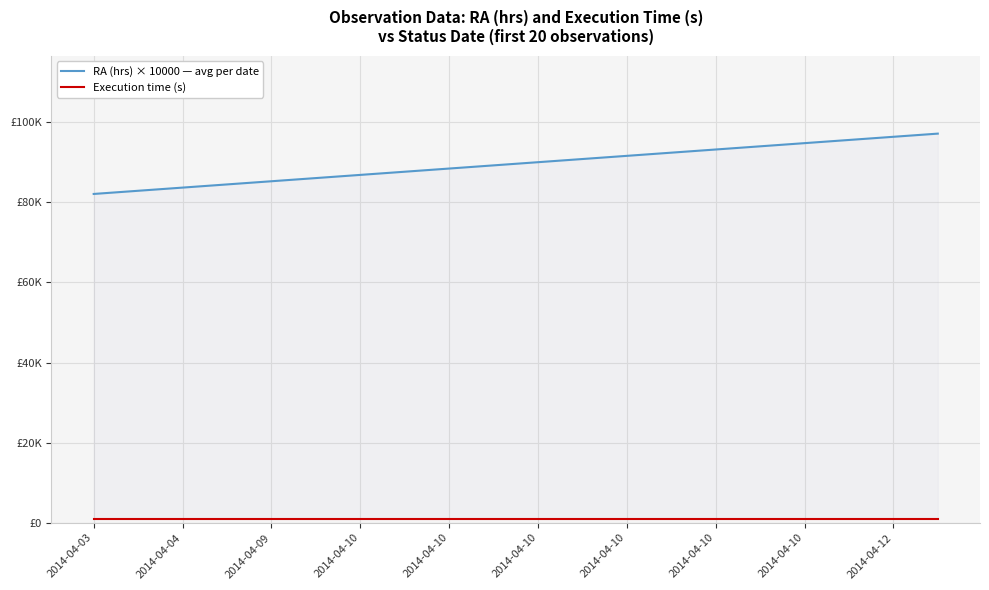

What is the minimum value for Execution time (s)?

1005.0